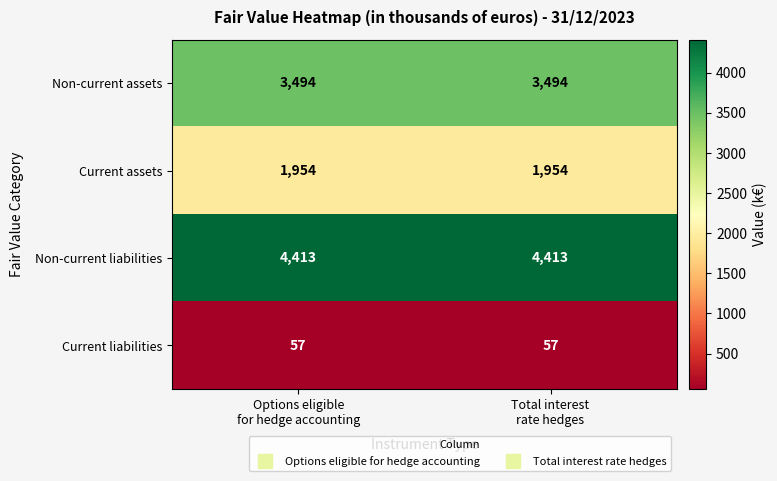

Which series has the largest total across all categories?

Non-current liabilities